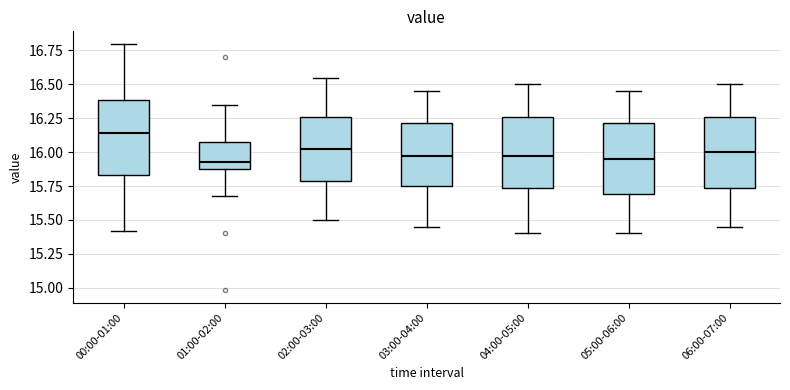

Reading left to right, transcribe this box plot: for each box, give where its median line is, the range the box spans, and where its two whiskers end, as read against the y-axis. The values are not printed on the chart, so give them approximately, as read against the axis.

00:00-01:00: median 16.15, box 15.85 to 16.40, whiskers 15.40 to 16.80
01:00-02:00: median 15.95, box 15.90 to 16.10, whiskers 15.70 to 16.35
02:00-03:00: median 16.05, box 15.80 to 16.25, whiskers 15.50 to 16.55
03:00-04:00: median 16.00, box 15.75 to 16.20, whiskers 15.45 to 16.45
04:00-05:00: median 16.00, box 15.75 to 16.25, whiskers 15.40 to 16.50
05:00-06:00: median 15.95, box 15.70 to 16.20, whiskers 15.40 to 16.45
06:00-07:00: median 16.00, box 15.75 to 16.25, whiskers 15.45 to 16.50